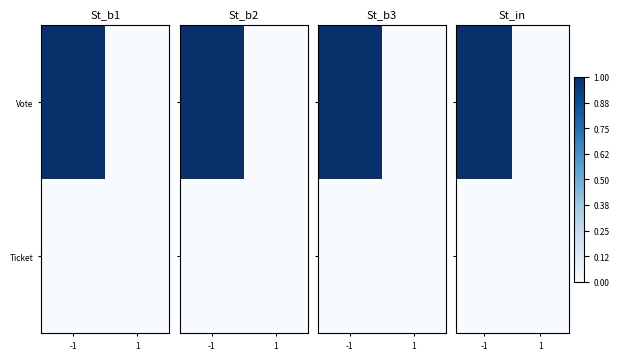

Count the Vote values in the range 0 to 1.

2